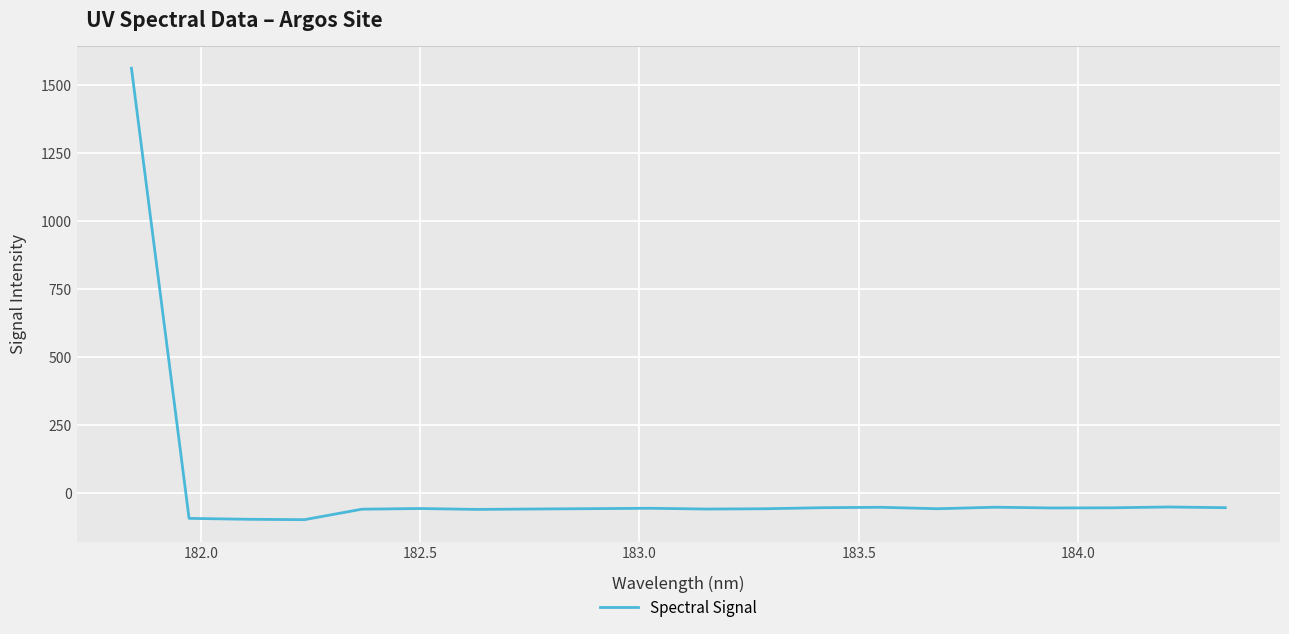

What is the maximum value shown in the chart?

1560.9